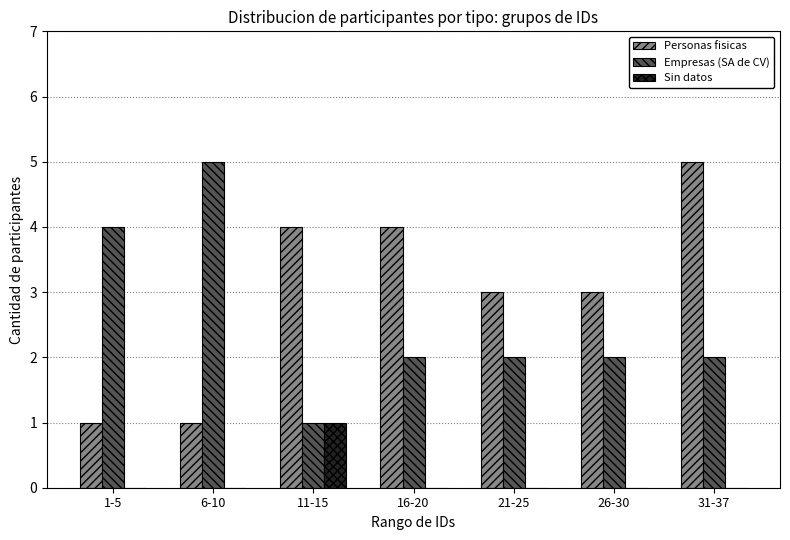

The value of Personas fisicas at 31-37 is 5. True or false?

True